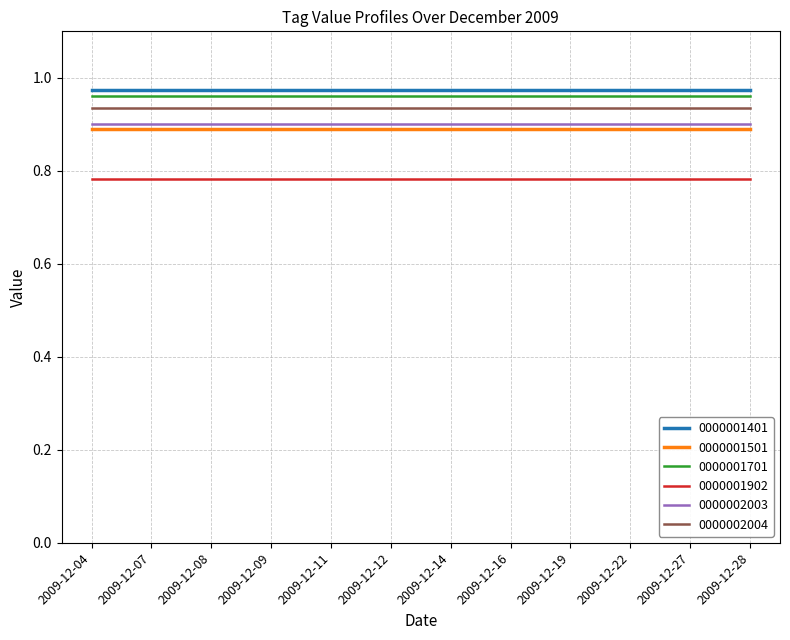

True or false: 0000002004 and 0000001501 intersect in this chart.

False